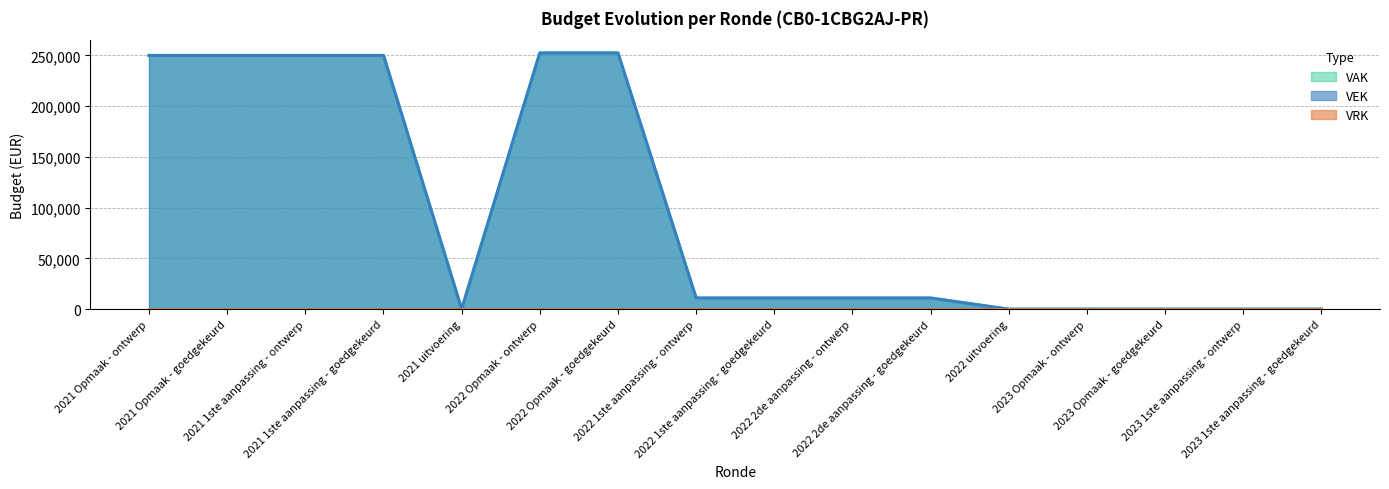

True or false: VAK and VEK cross at least once.

False